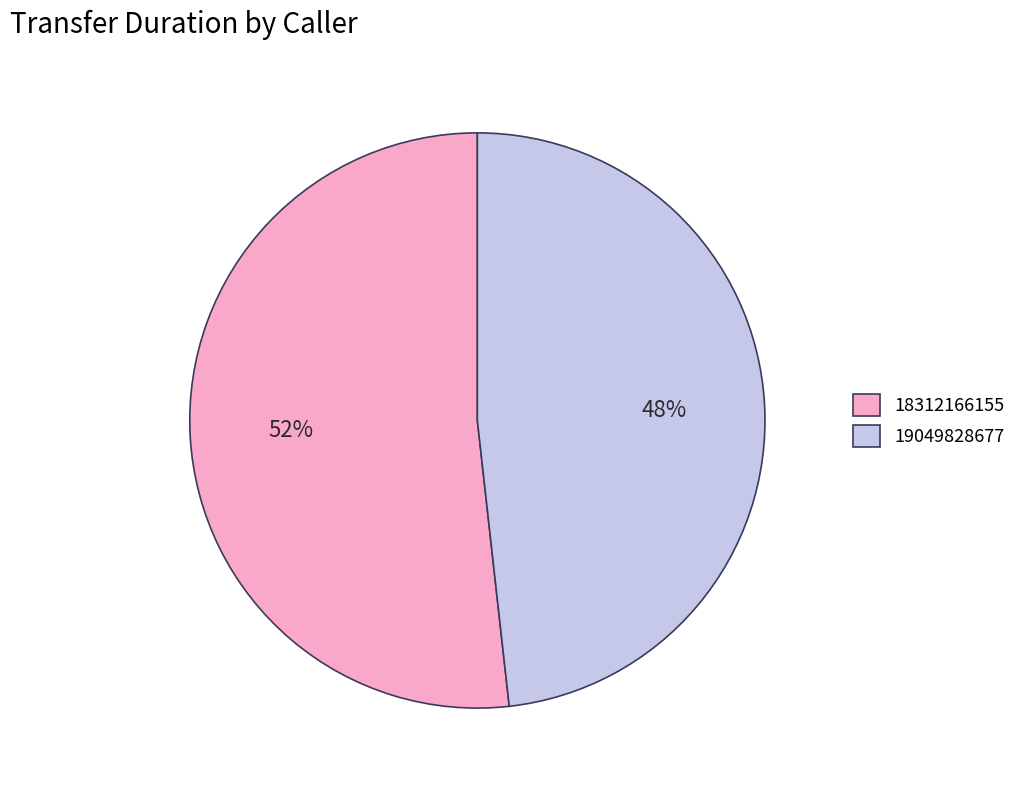

To the nearest percent, what portion does 18312166155 represent?

52%